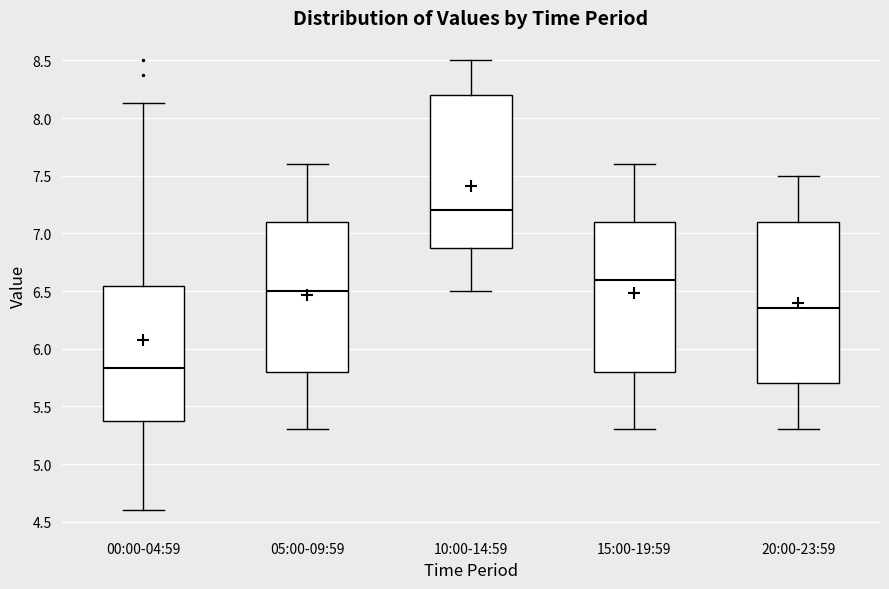

Reading left to right, read every box against the y-axis: the position of its median line, the range the box covers, and the ends of its whiskers. The values are not printed on the chart, so give them approximately, as read against the axis.

00:00-04:59: median 5.85, box 5.40 to 6.55, whiskers 4.60 to 8.15
05:00-09:59: median 6.50, box 5.80 to 7.10, whiskers 5.30 to 7.60
10:00-14:59: median 7.20, box 6.90 to 8.20, whiskers 6.50 to 8.50
15:00-19:59: median 6.60, box 5.80 to 7.10, whiskers 5.30 to 7.60
20:00-23:59: median 6.35, box 5.70 to 7.10, whiskers 5.30 to 7.50